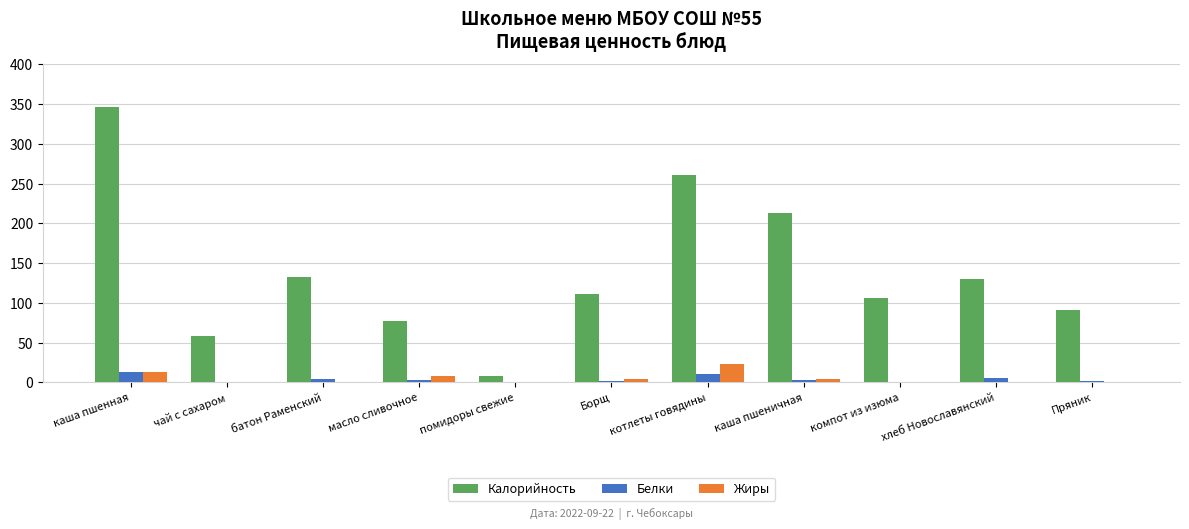

Which series has the largest range (max minus min)?

Калорийность